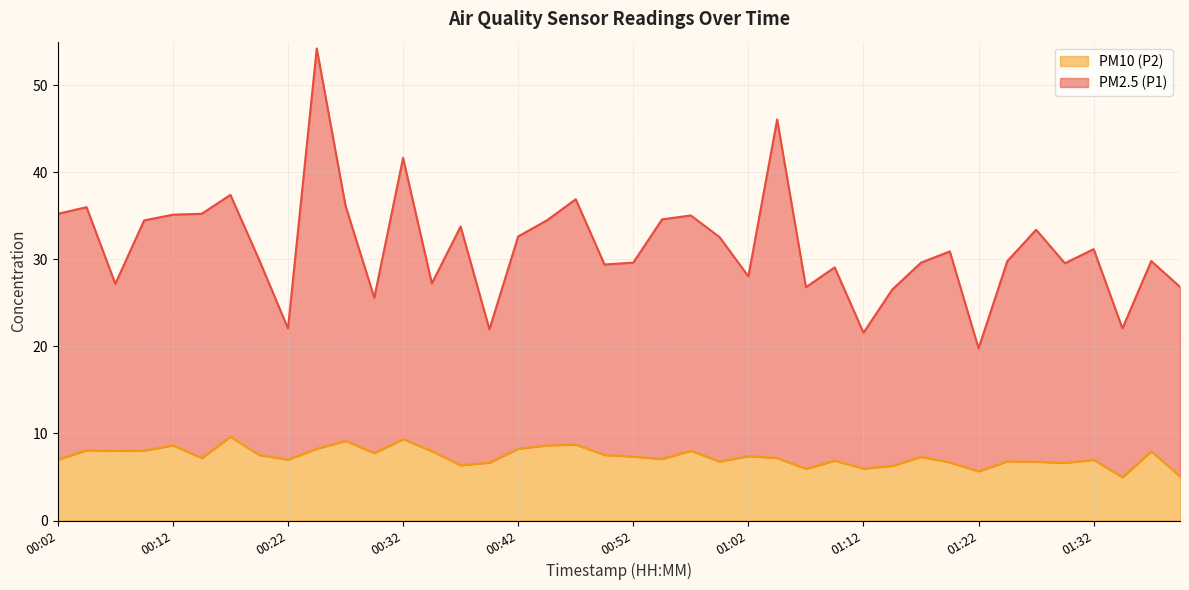

What is the spread (max minus min) of values at 00:29?

17.9